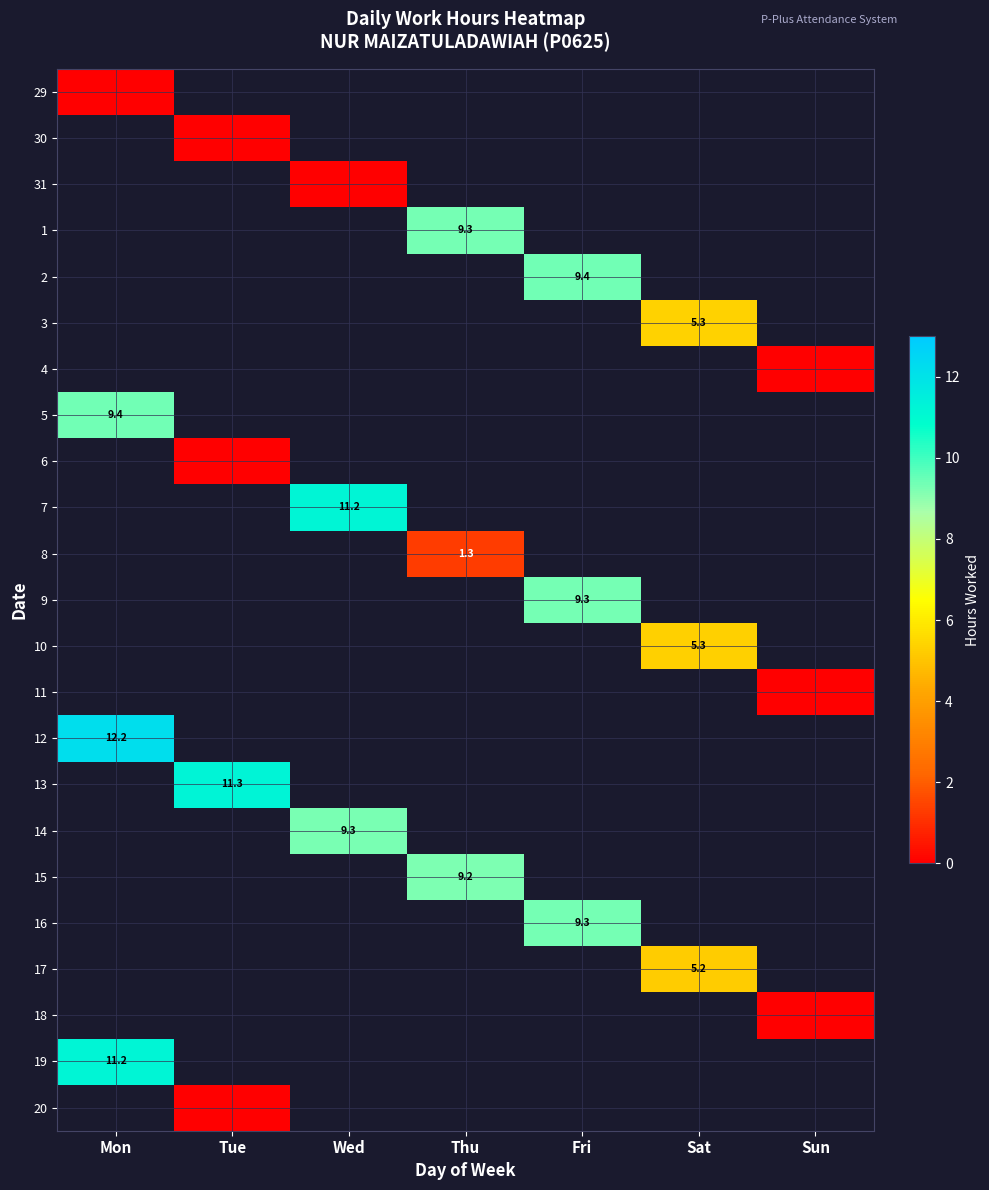

What value does the 15 series have at Thu?

9.2